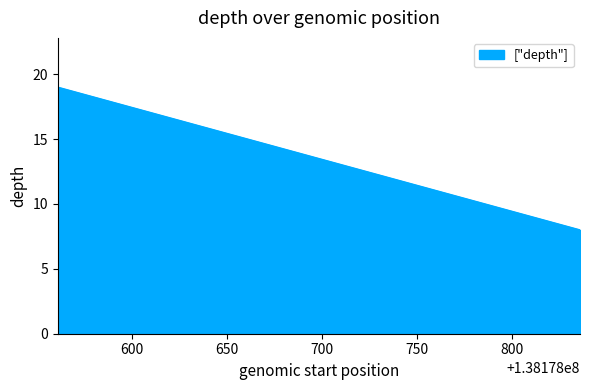

What is the greatest value displayed?

19